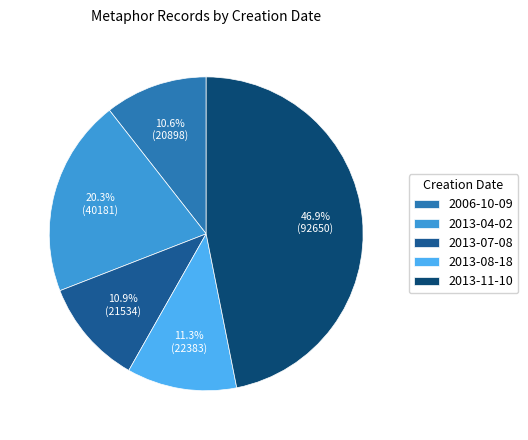

What is the ratio of the value at 2013-04-02 to the value at 2013-11-10?

0.4